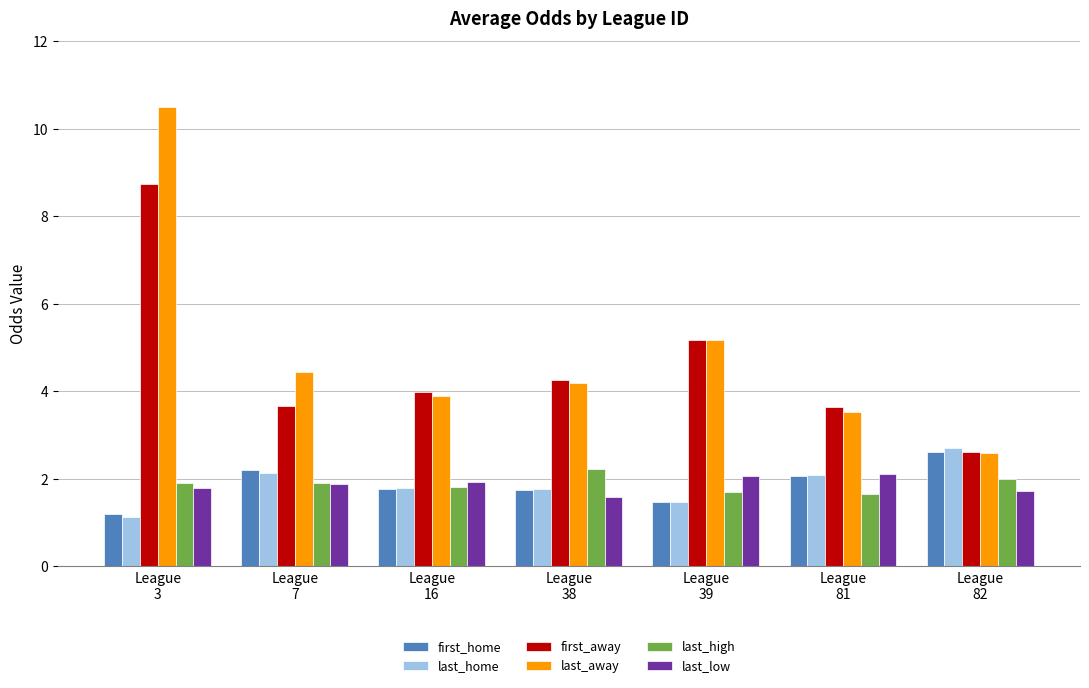

What is the approximate value of first_away at League
82?

2.6